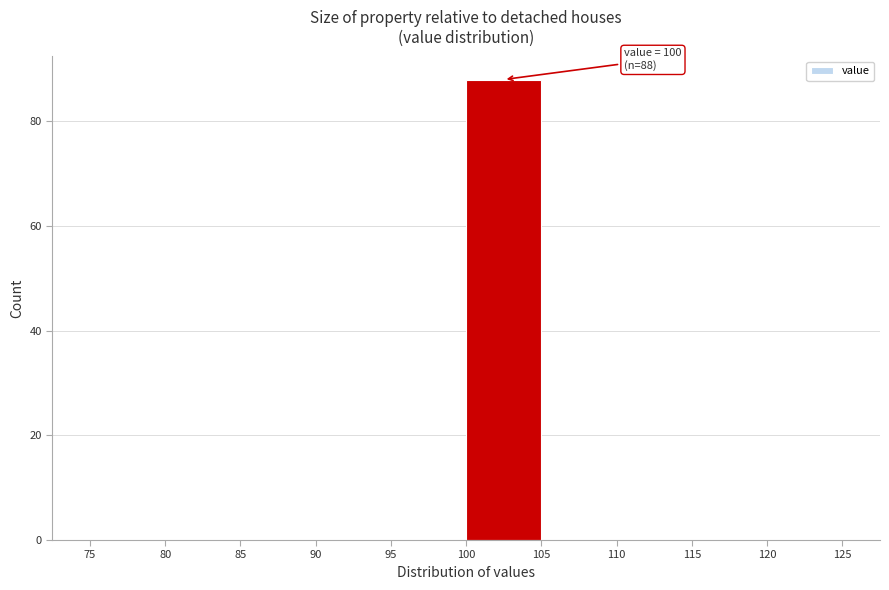

Over which range of the x-axis is the bar tallest?

100 to 105